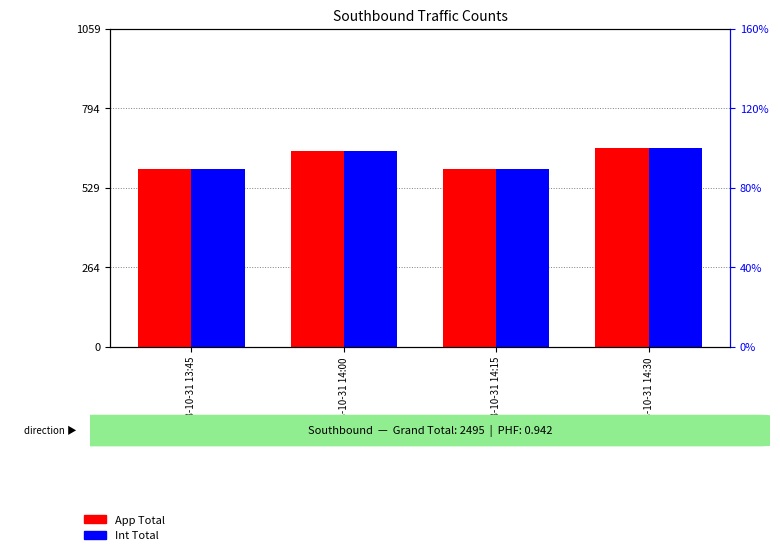

The value of App Total at 2018-10-31 14:30 is 450. True or false?

False